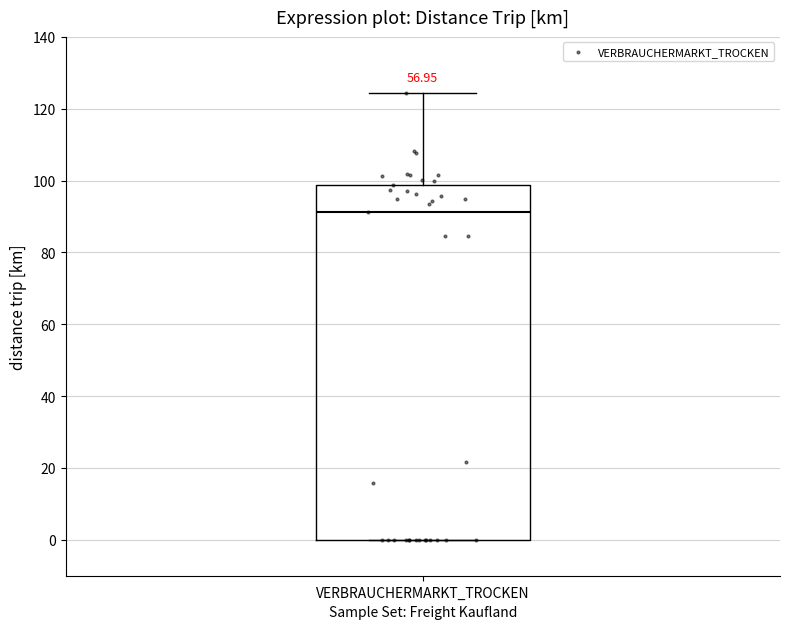

Where does the upper whisker of the box for VERBRAUCHERMARKT_TROCKEN end on the y-axis? The values are not printed on the chart, so give them approximately, as read against the axis.

124